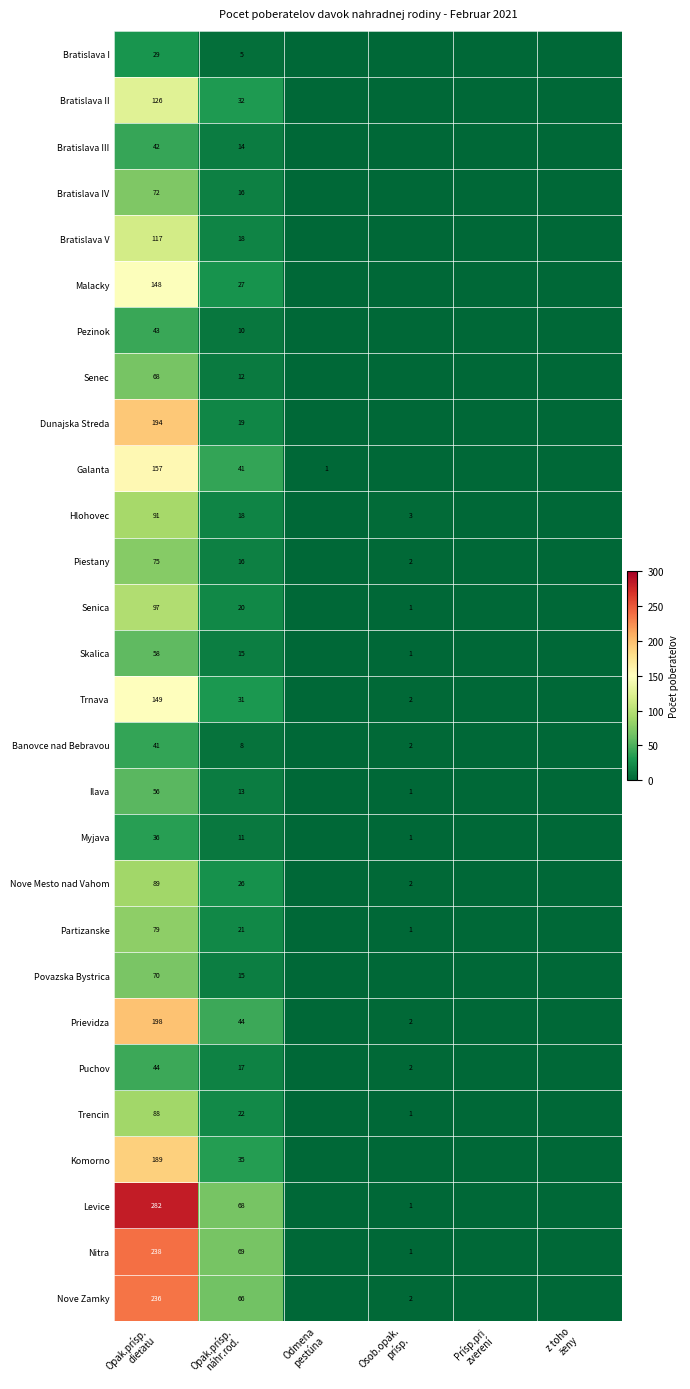

True or false: Hlohovec has a value of 58 at Prísp.pri zverení.

False